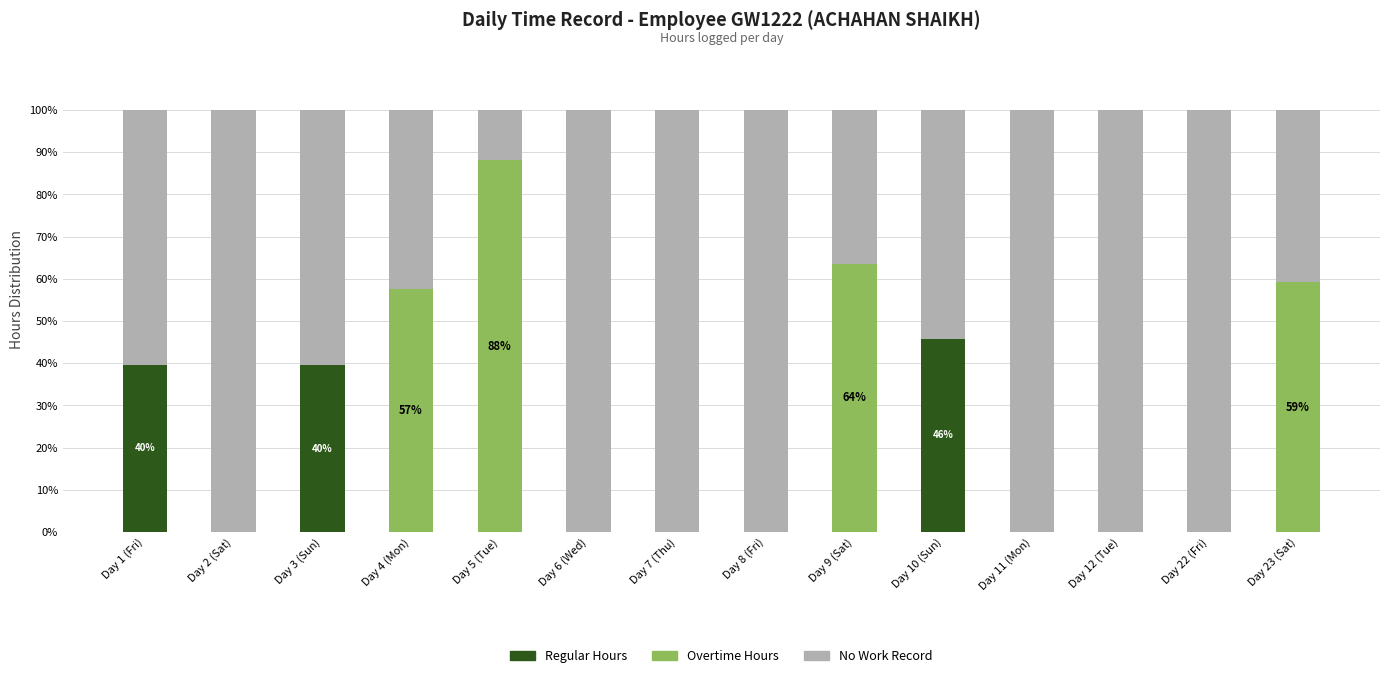

What is the total value across all series at Day 5 (Tue)?

100.0